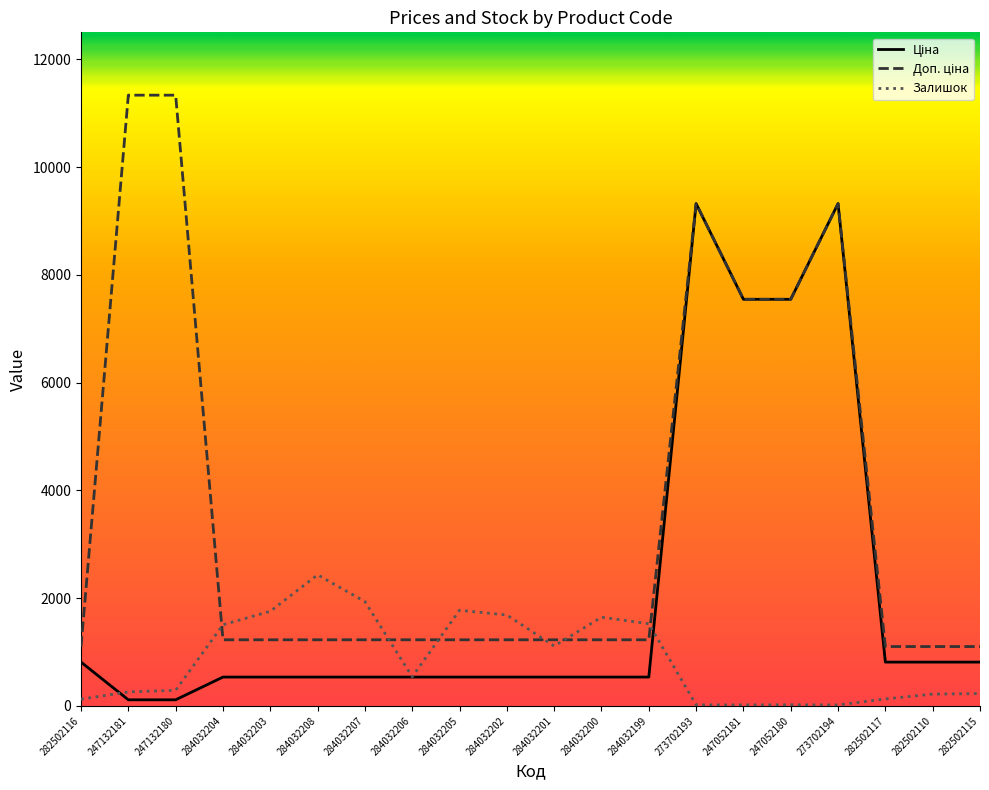

What is the total value across all series at 282502117?

2043.8